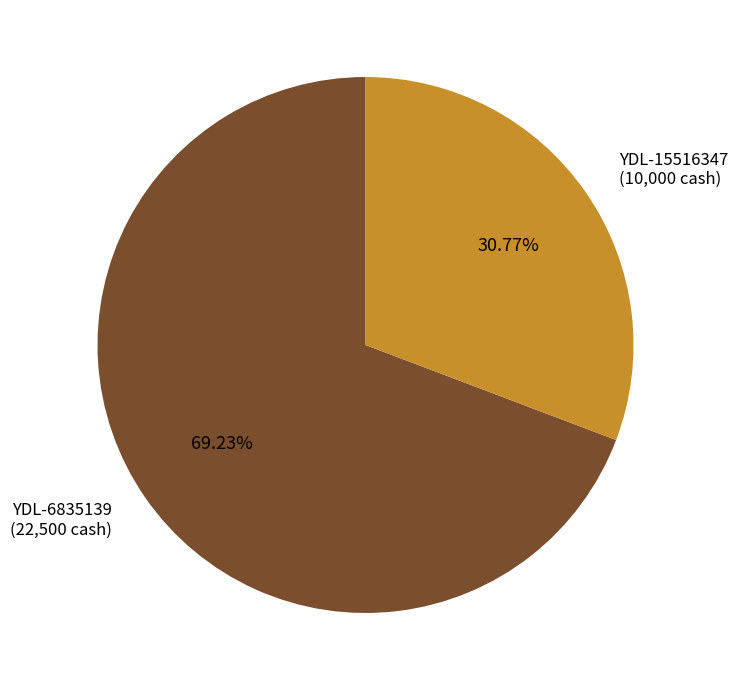

Which slice is the smallest?

YDL-15516347